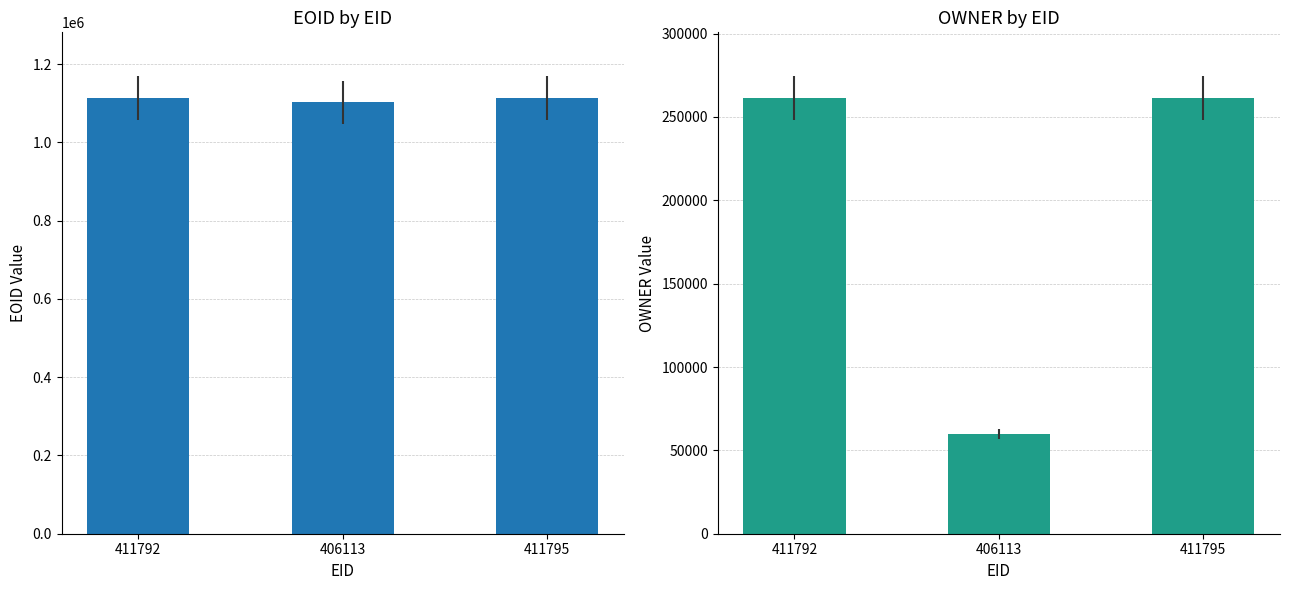

How many bars are there in each group?

2